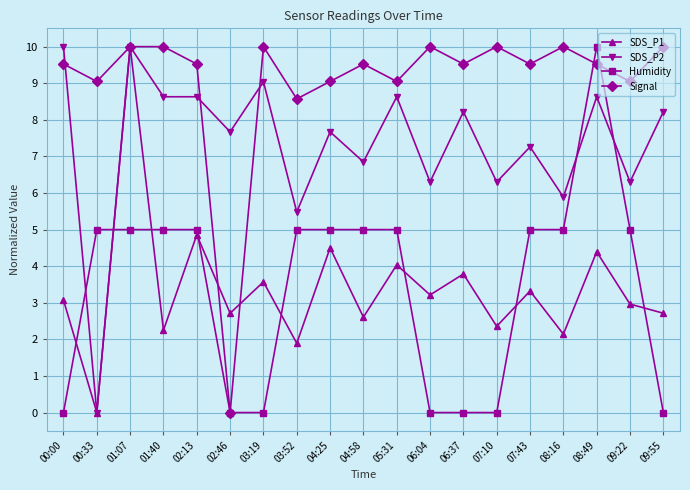

Which series has the largest total across all categories?

Signal